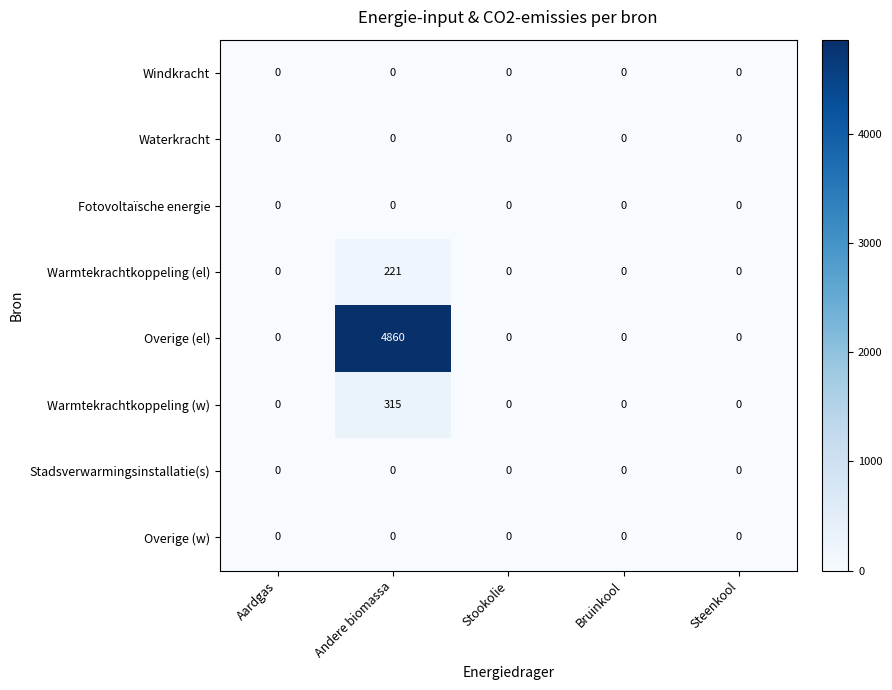

What is the maximum value shown in the chart?

4860